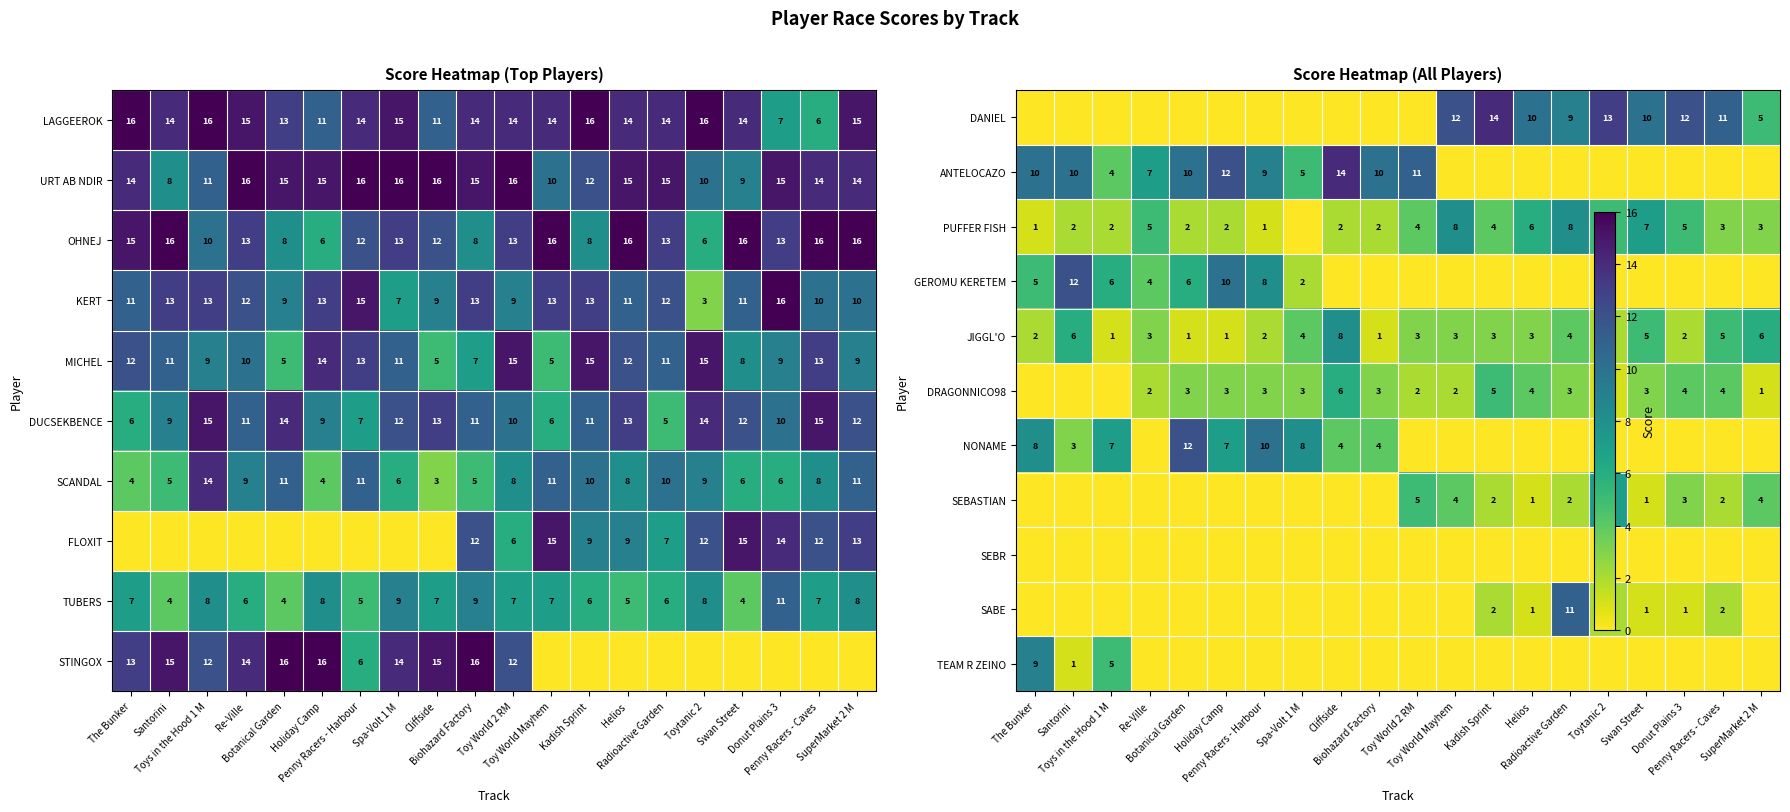

What is the sum of all SCANDAL values?

159